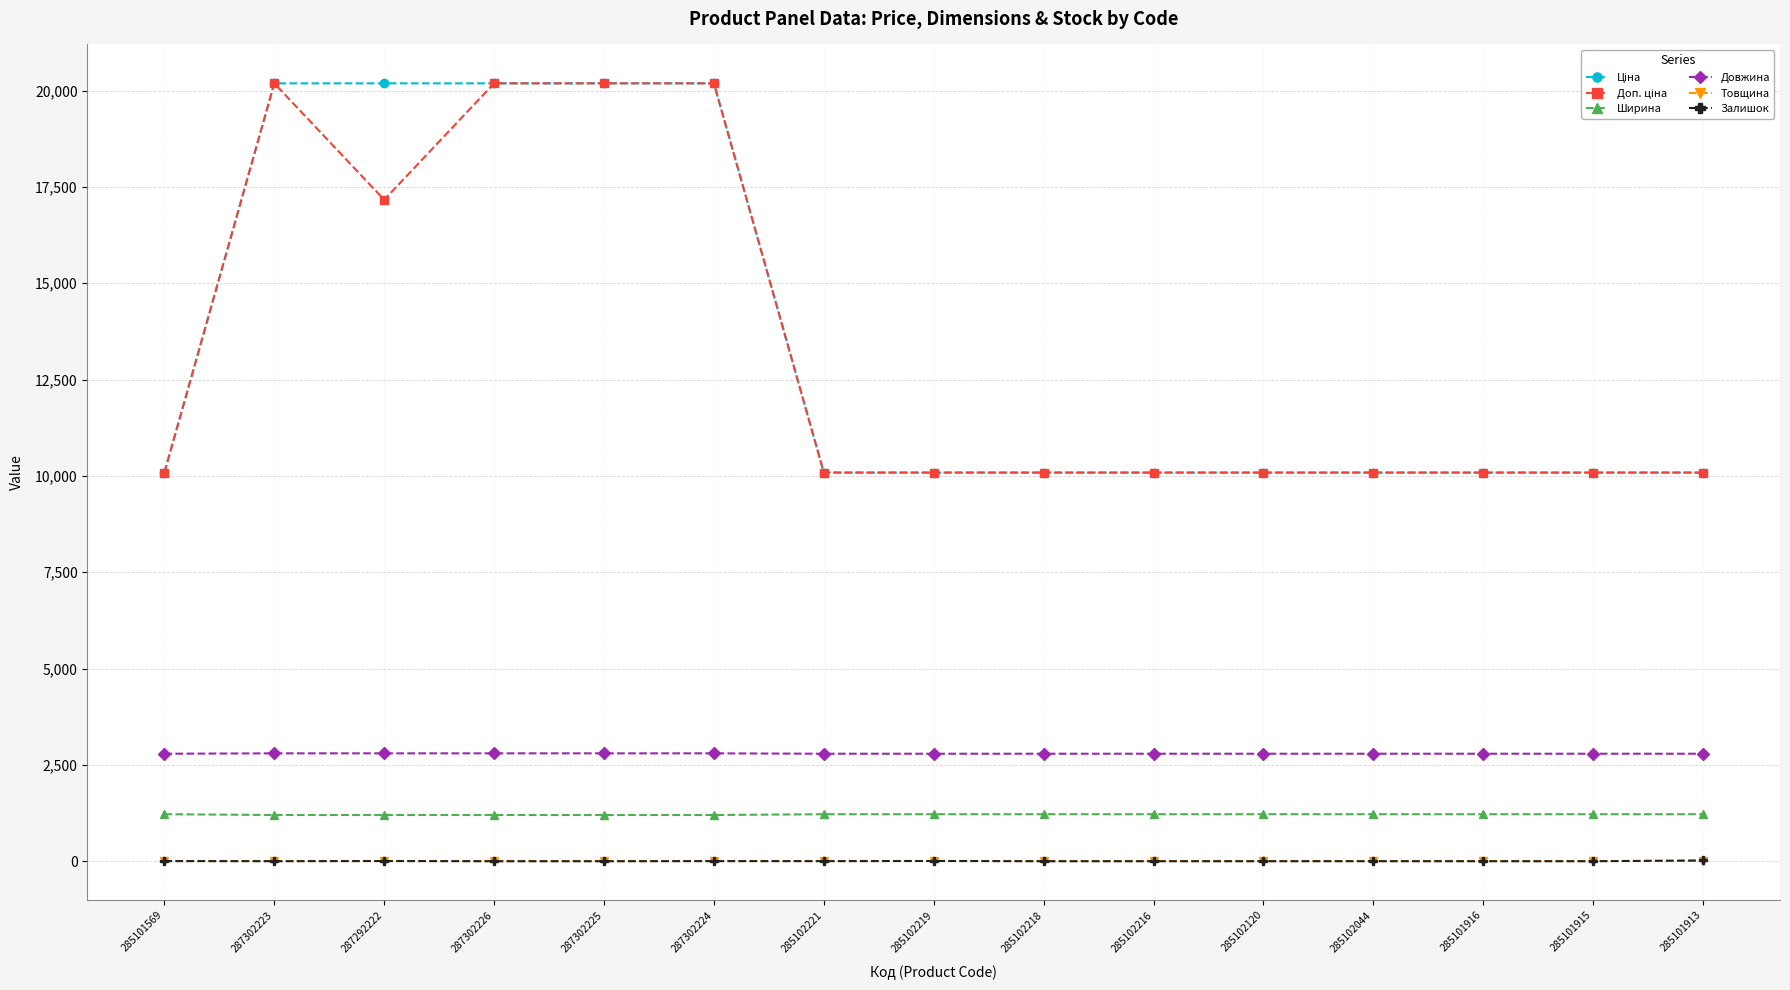

In Залишок, how many points are higher than both neighbors (excluding endpoints)?

4